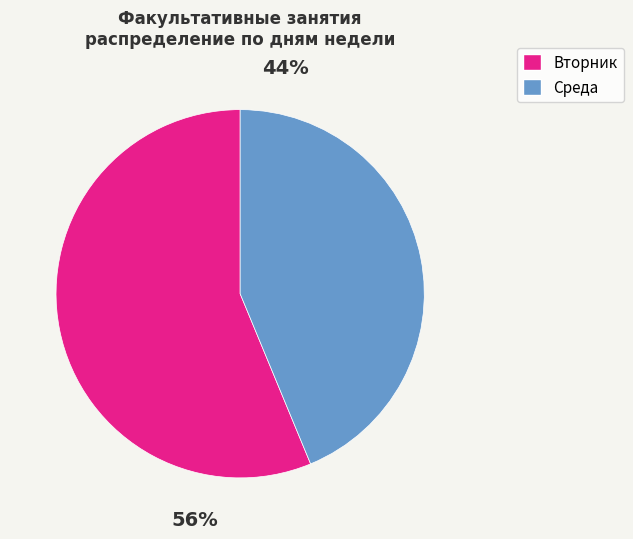

Is there a majority slice in this chart?

Yes